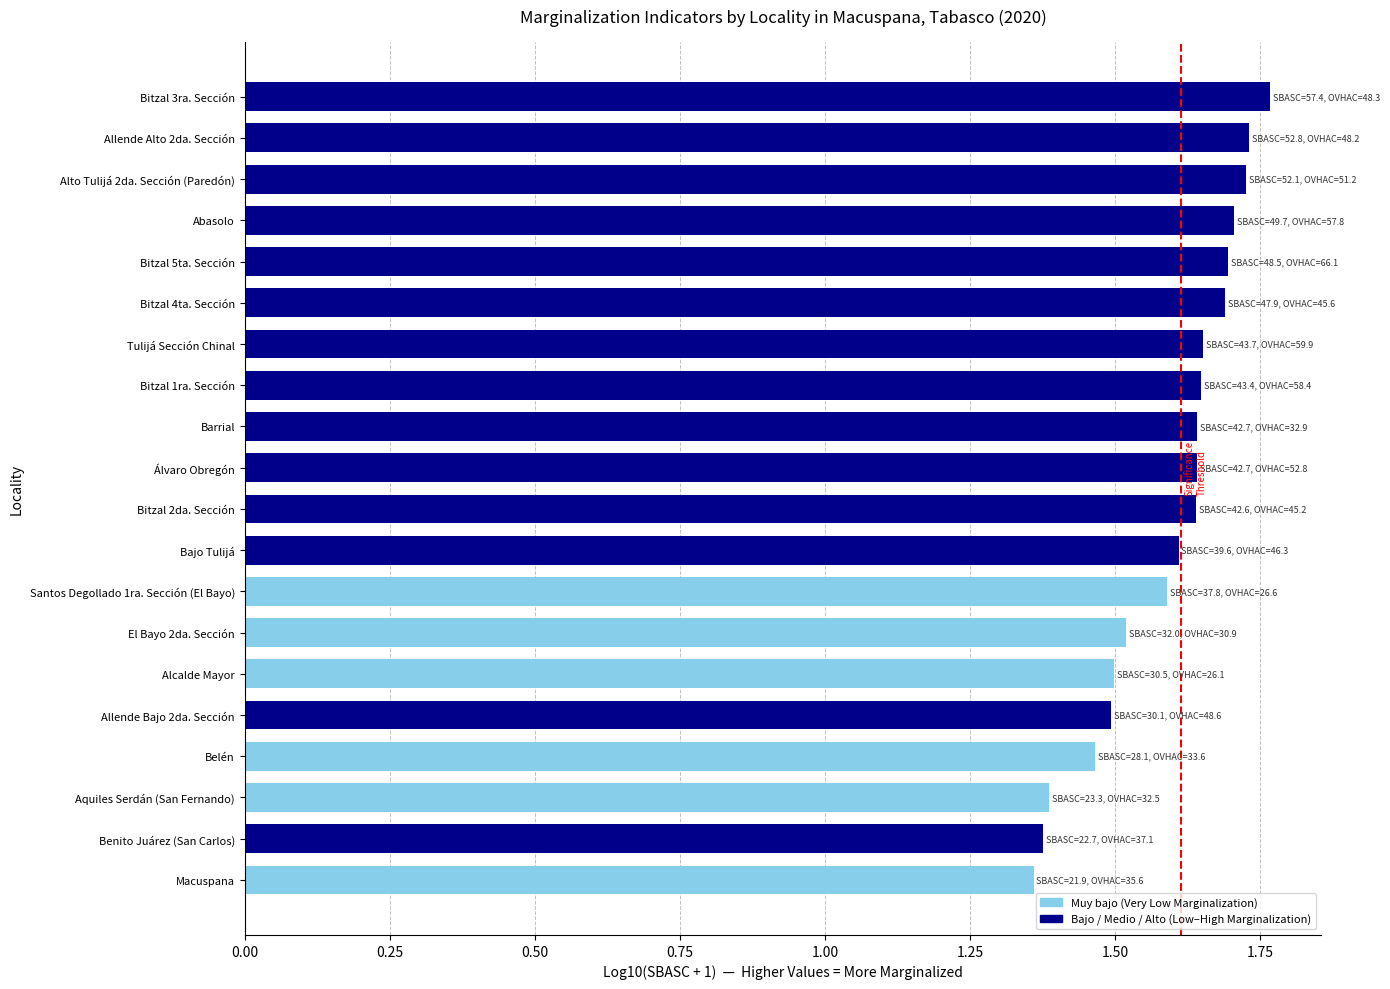

What is the sum of the values at Bajo Tulijá and Bitzal 5ta. Sección?

3.3